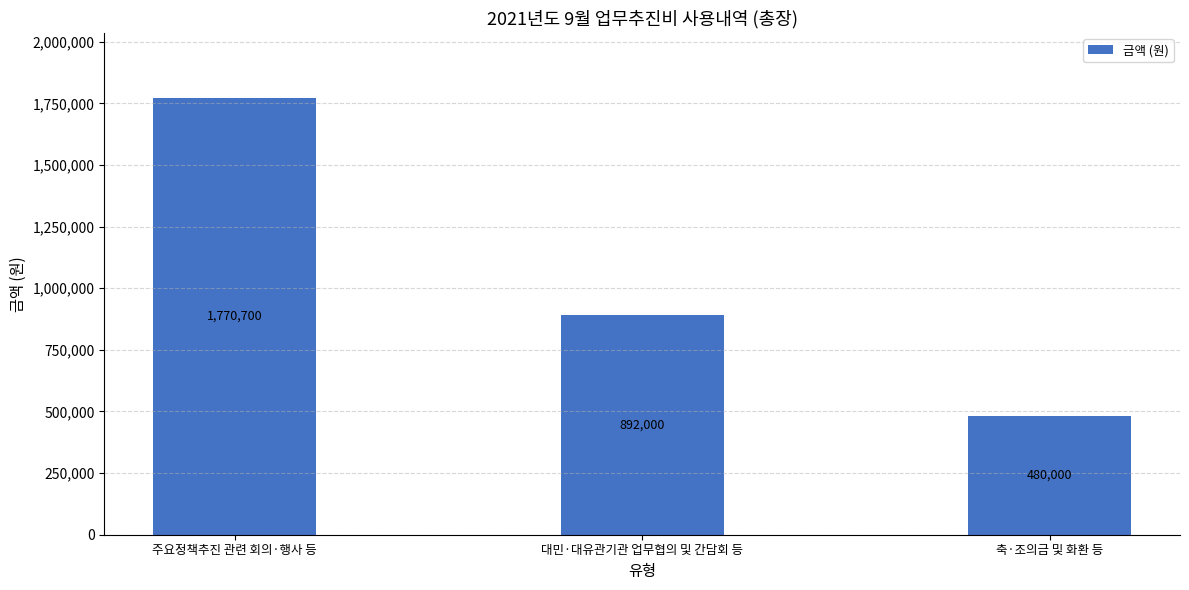

List the labels in order of value, largest first.

주요정책추진 관련 회의·행사 등, 대민·대유관기관 업무협의 및 간담회 등, 축·조의금 및 화환 등